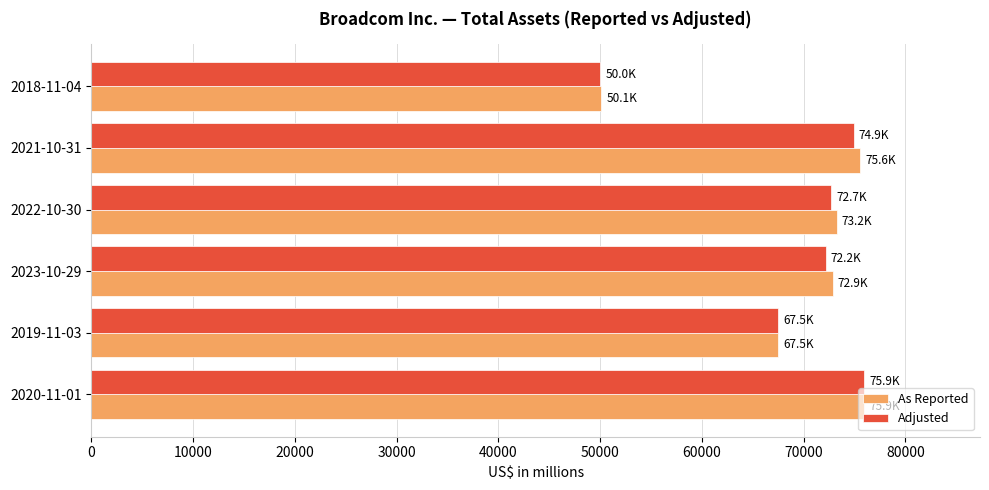

Is the value of As Reported at 2023-10-29 greater than the value of Adjusted at 2018-11-04?

Yes